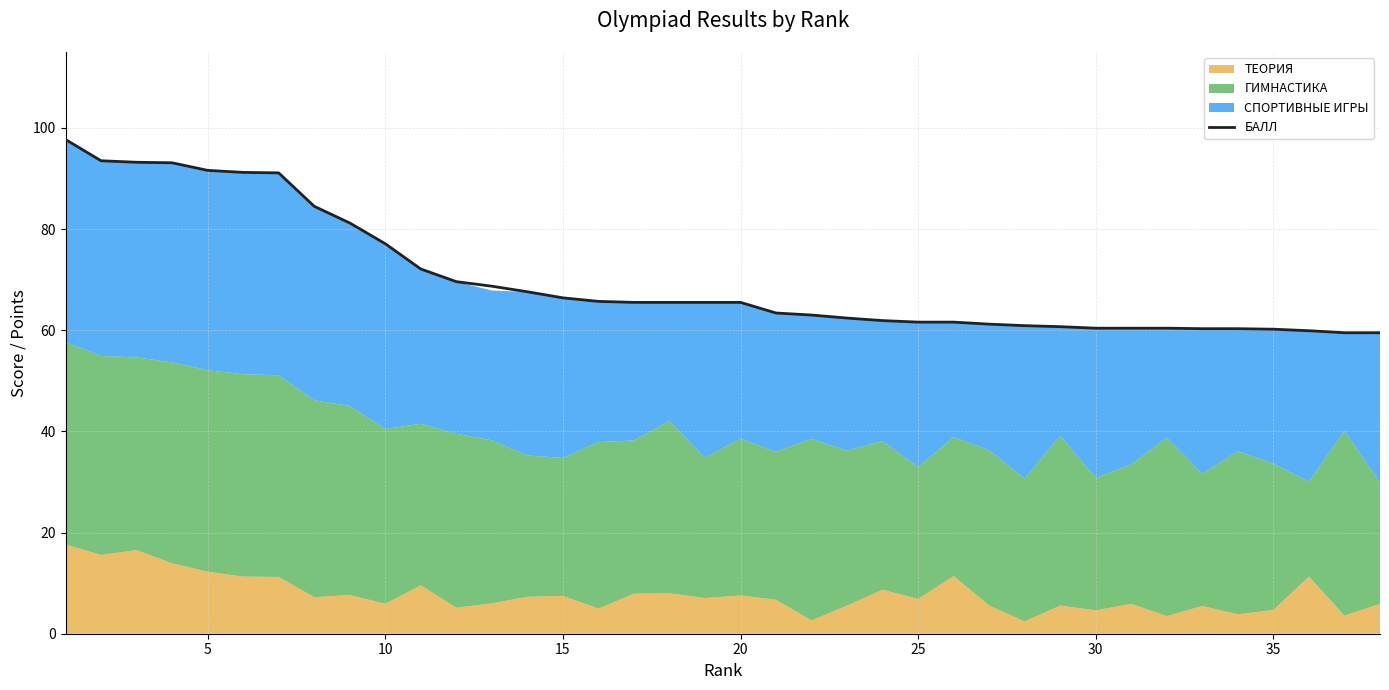

The value of БАЛЛ at 15 is 66.4. True or false?

True